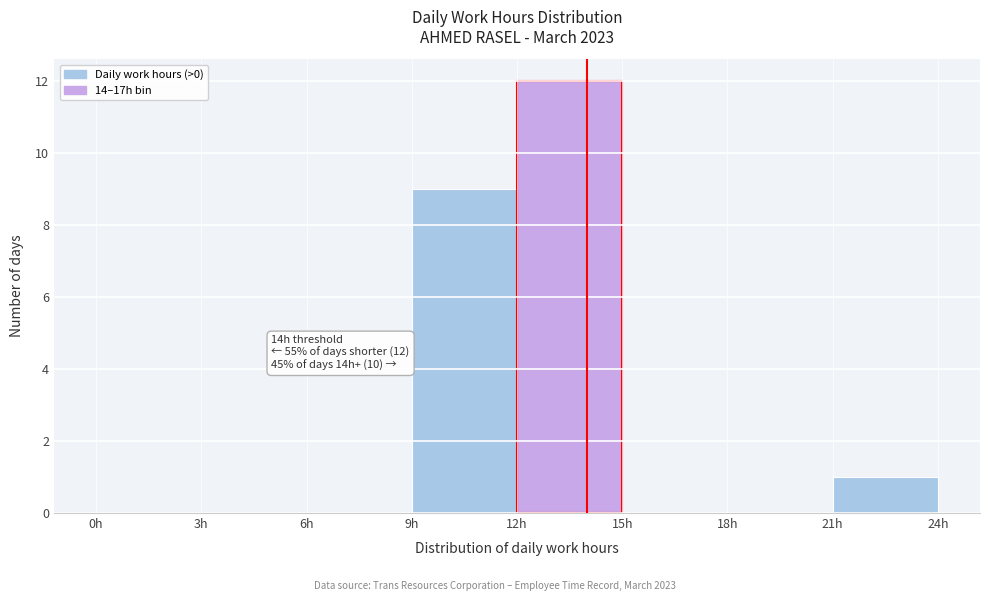

Which range on the x-axis has the tallest bar?

12 to 15